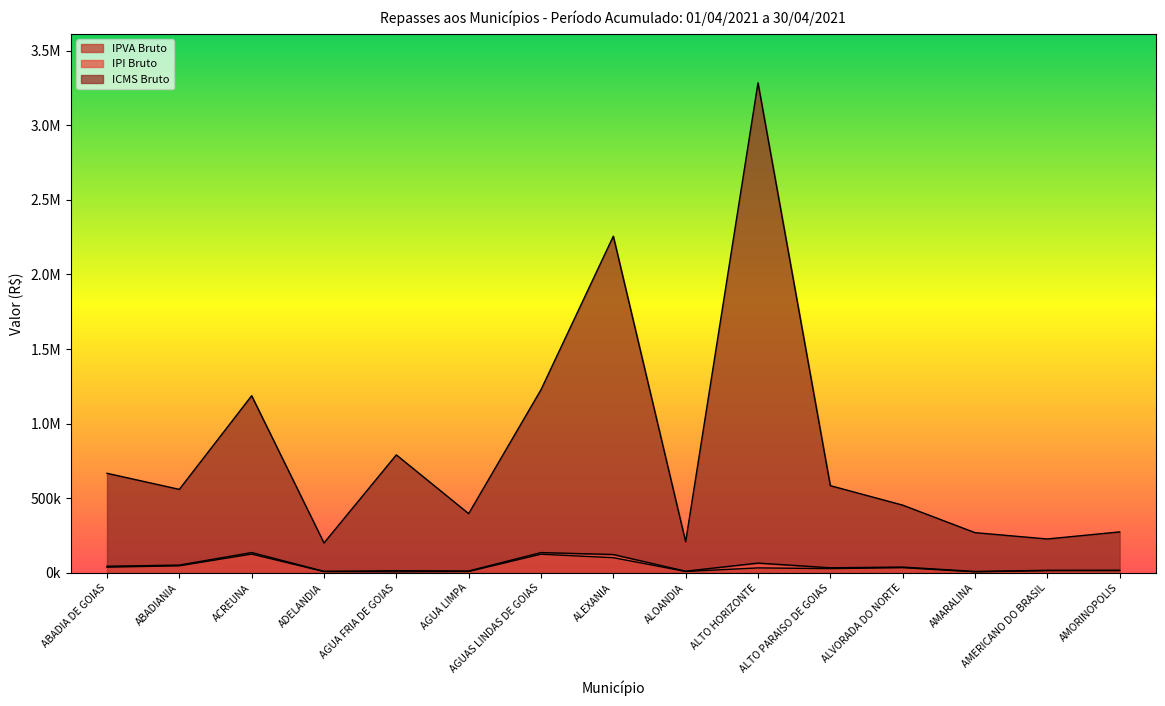

The value of IPVA Bruto at ALEXANIA is 101118.7. True or false?

True